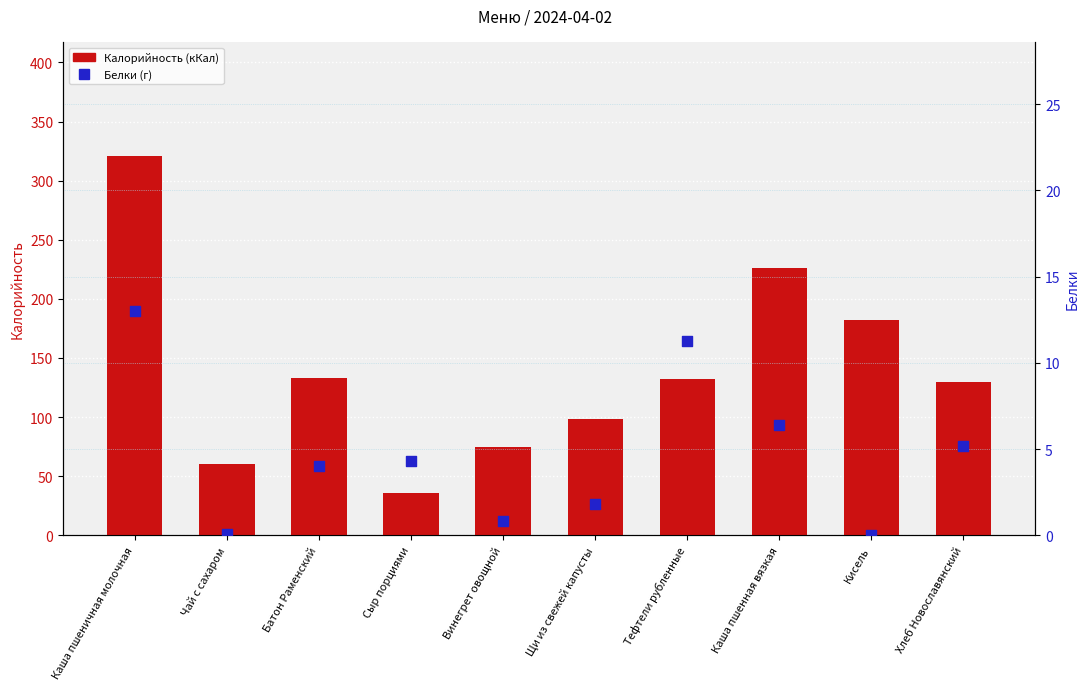

Which series has the widest spread of Y values?

Калорийность